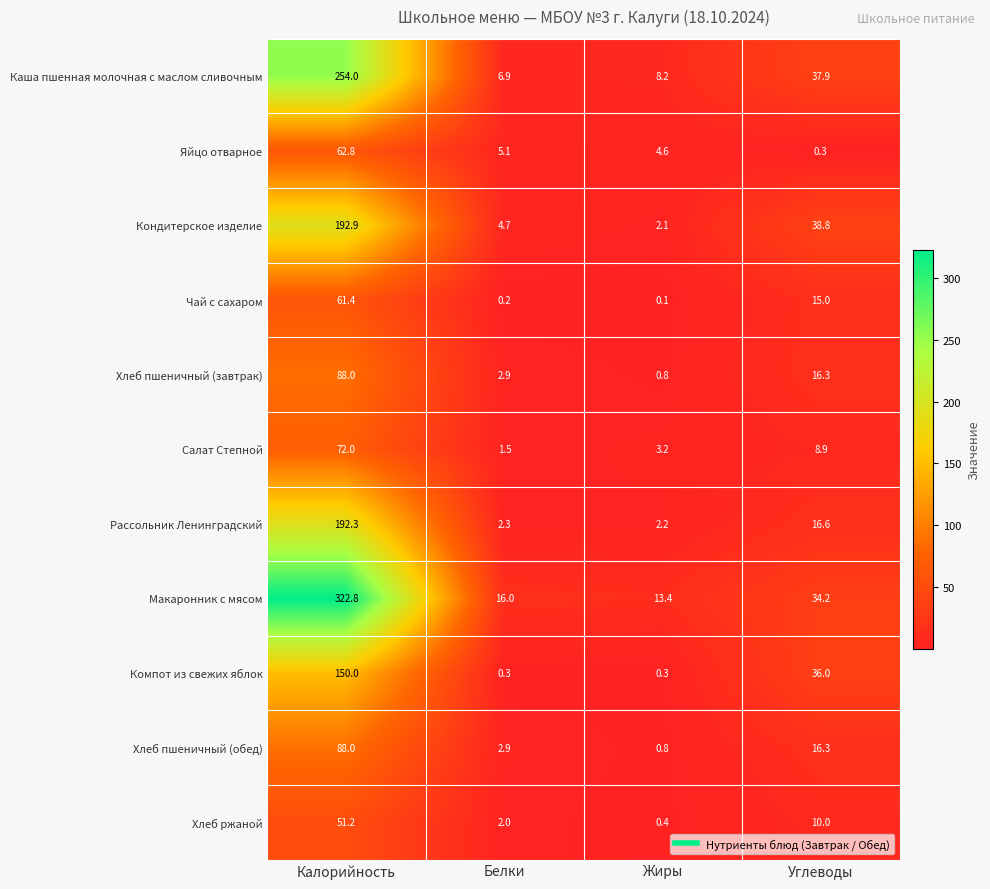

What is the difference between the second highest and second lowest values in the Каша пшенная молочная с маслом сливочным series?

29.7